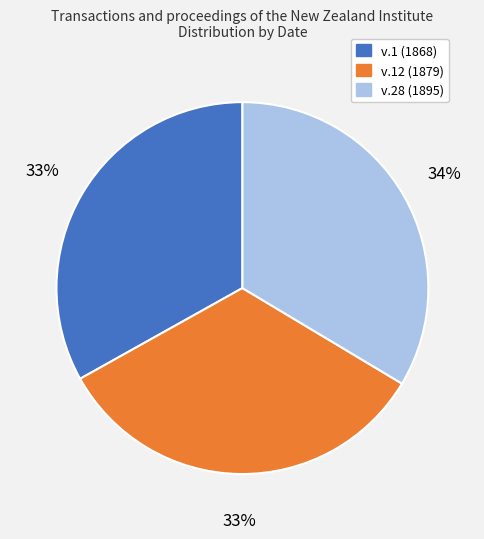

Is the sum of v.28 (1895) and v.1 (1868) greater than half?

Yes